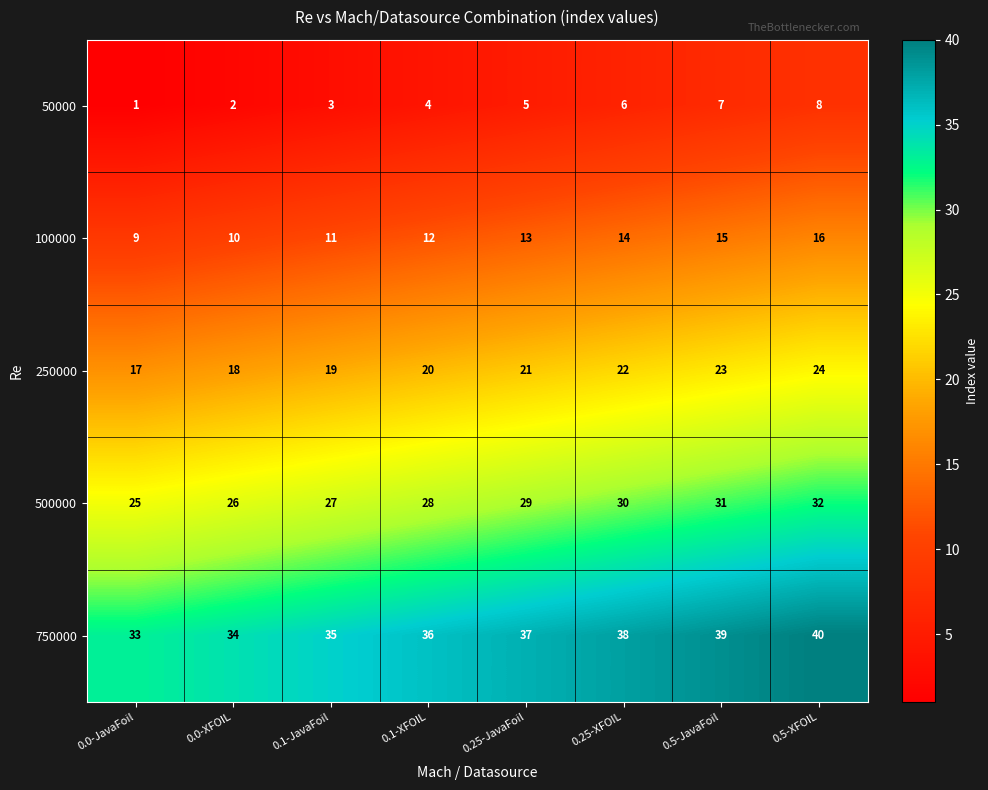

What is the sum of the 500000 values at 0.0-JavaFoil and 0.1-JavaFoil?

52